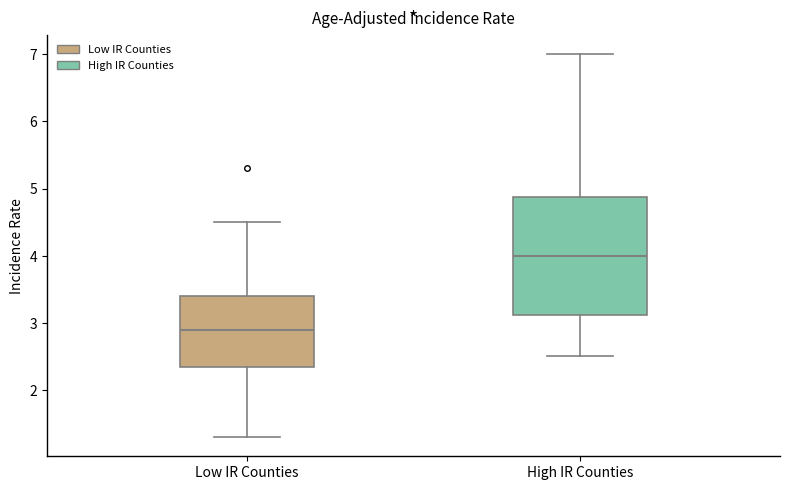

Comparing the boxes themselves (not the whiskers), which one is the tallest?

High IR Counties